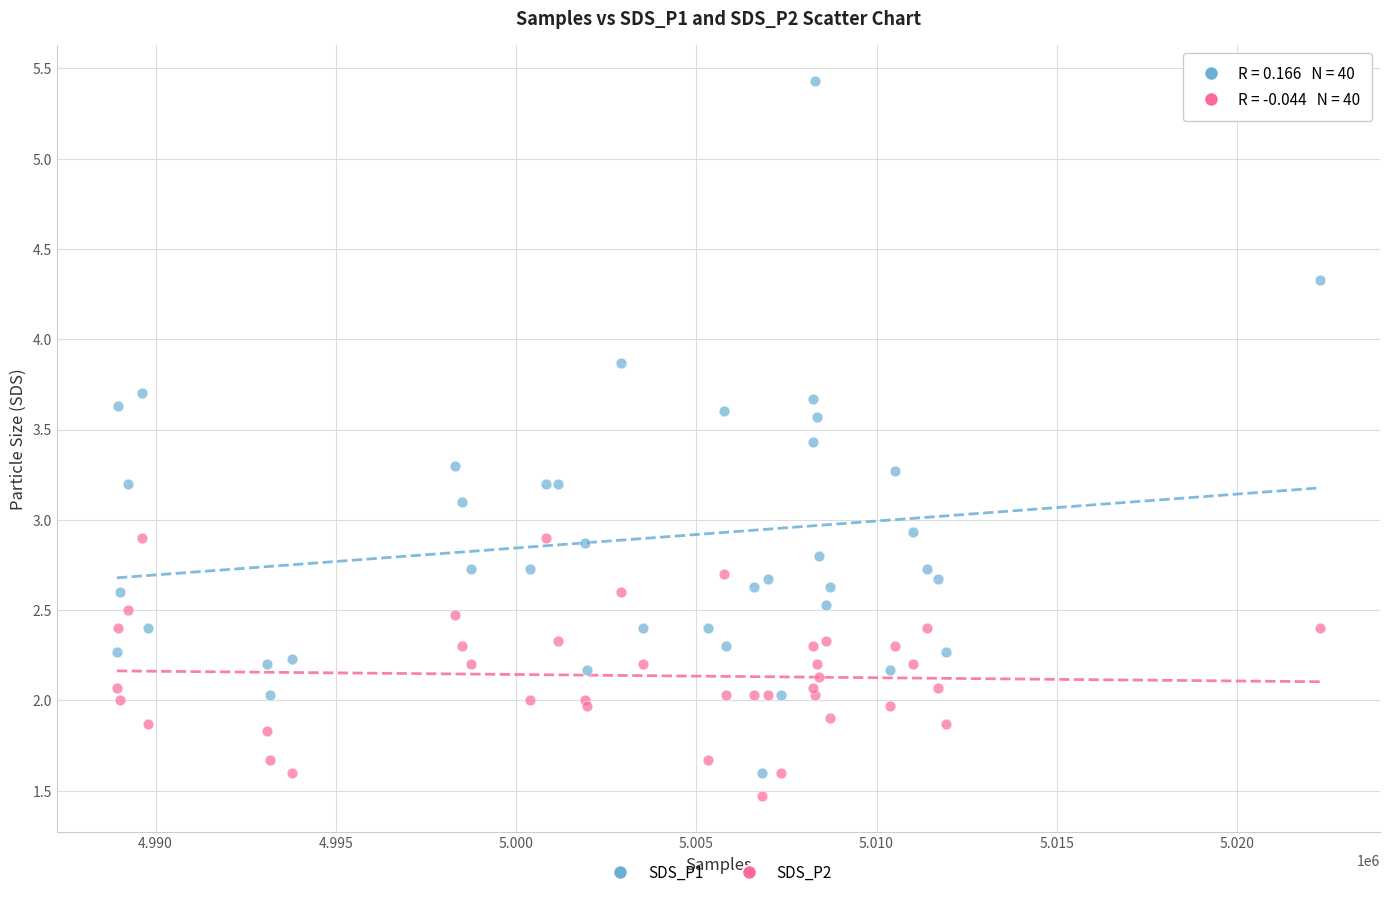

Which series contains the highest Y value?

SDS_P1